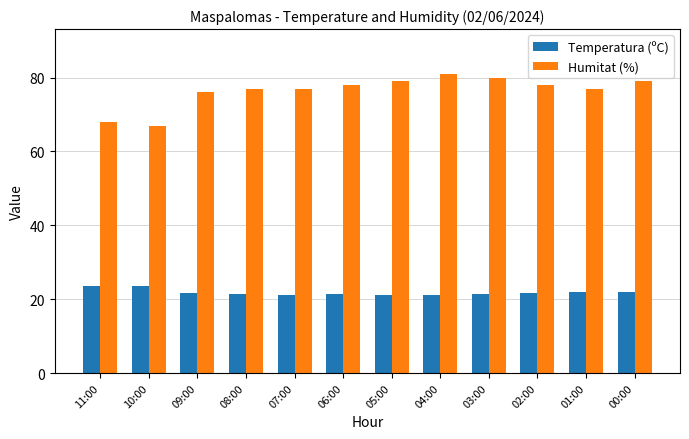

What is the difference between the second highest and minimum values in the Temperatura (ºC) series?

2.5